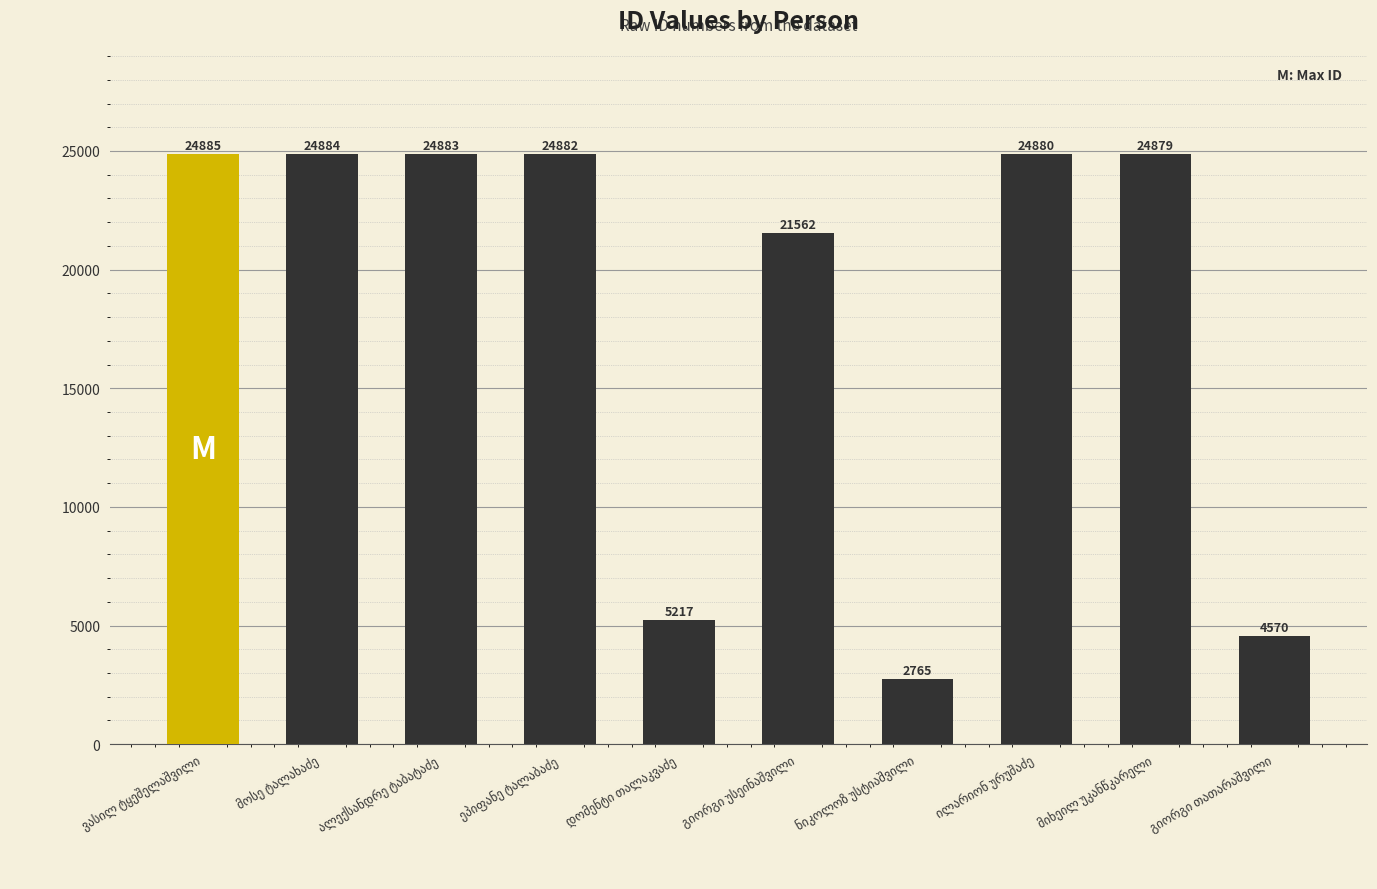

What is the smallest value displayed?

2765